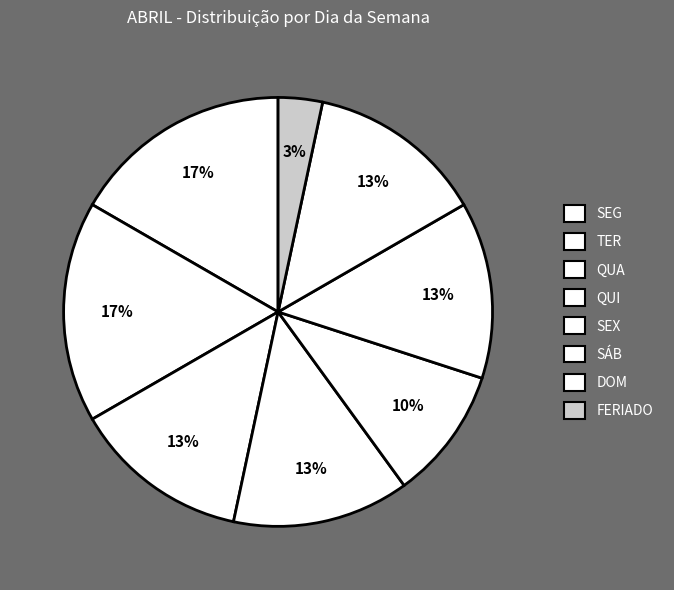

Count the number of slices in the pie.

8